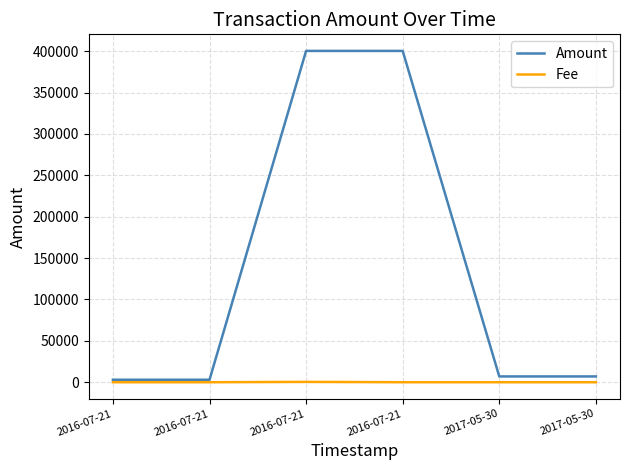

The Amount series shows 400299 at 2016-07-21. True or false?

True